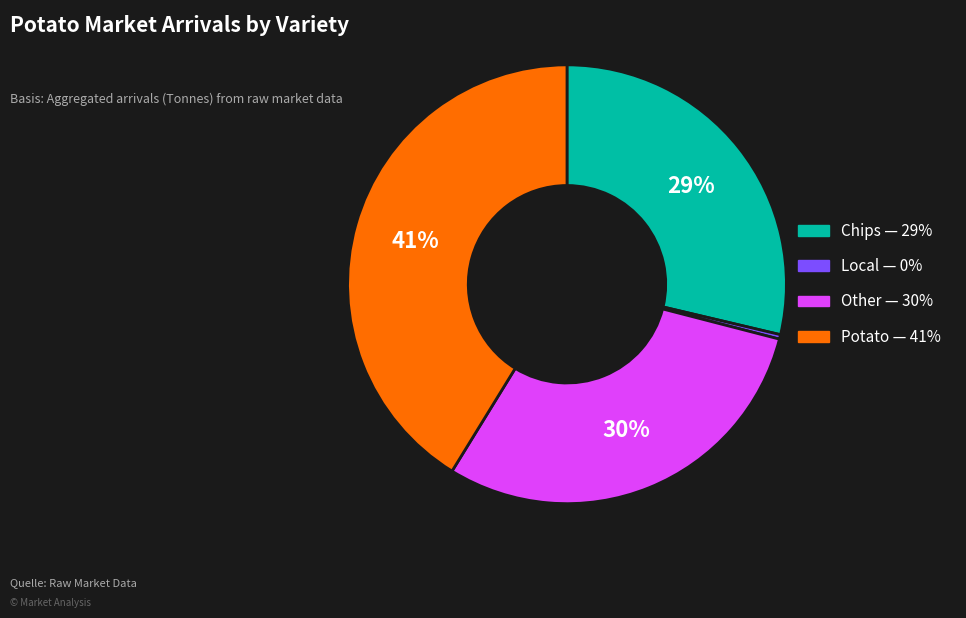

To the nearest percent, what is the average slice percentage?

25%